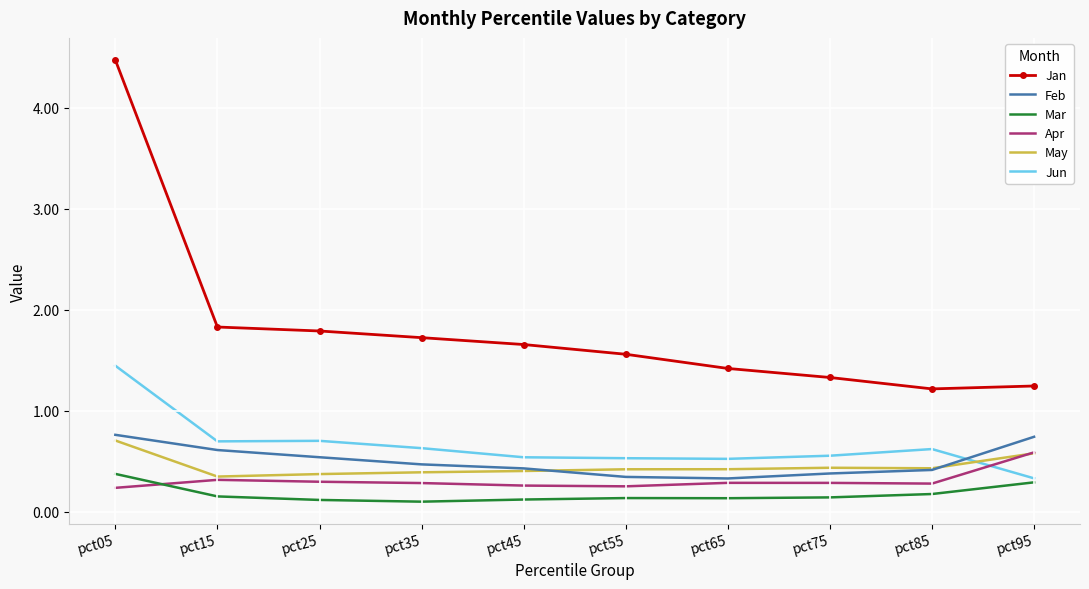

Which series has the widest spread of values?

Jan